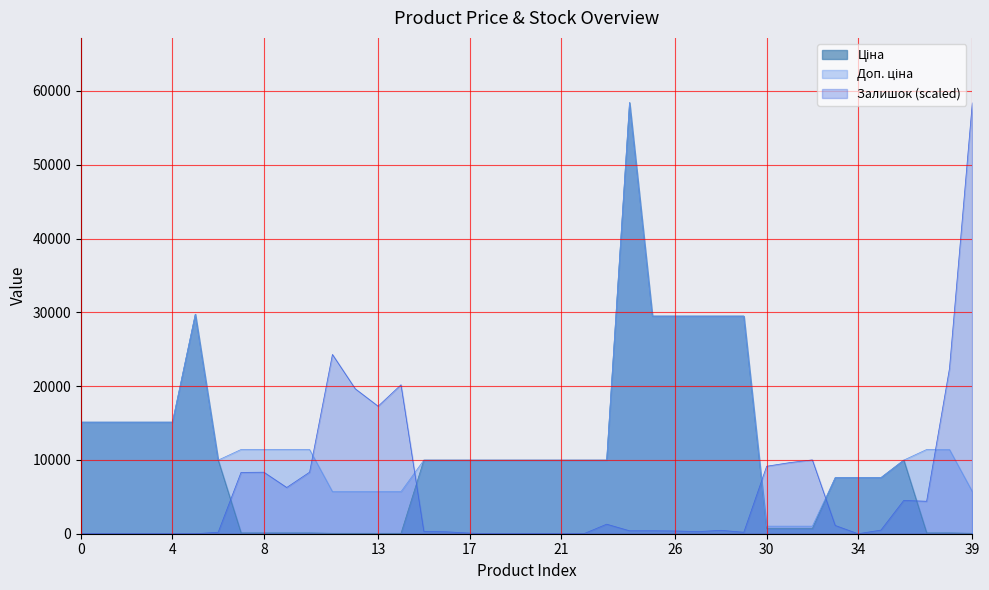

How many interior local valleys does the Доп. ціна series have?

1